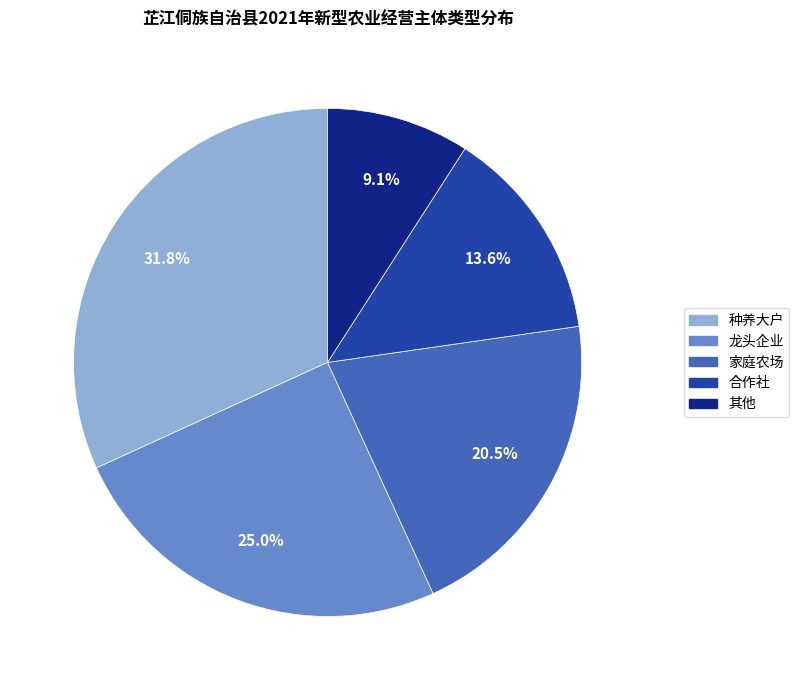

How many segments does this pie chart have?

5